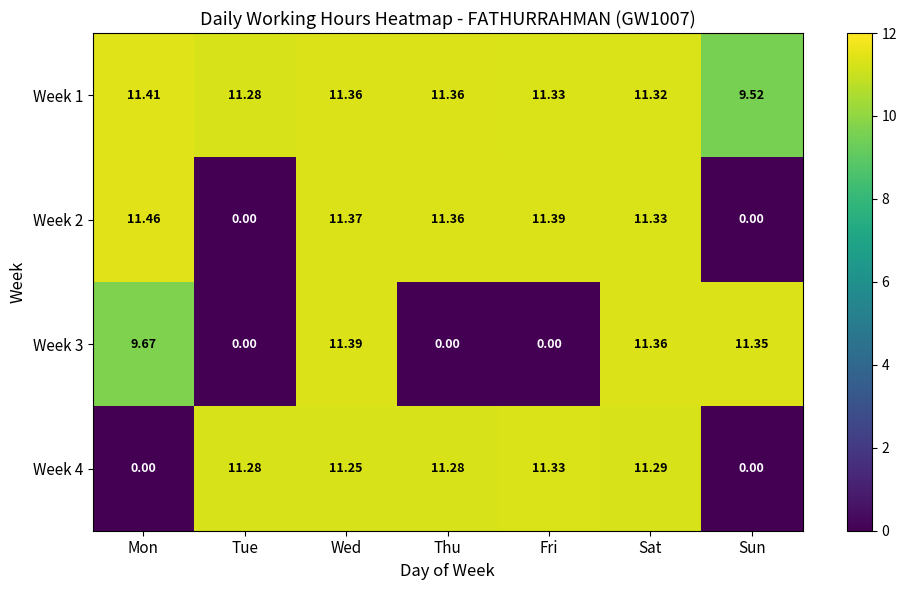

What is the difference between the highest and lowest values at Mon?

11.5